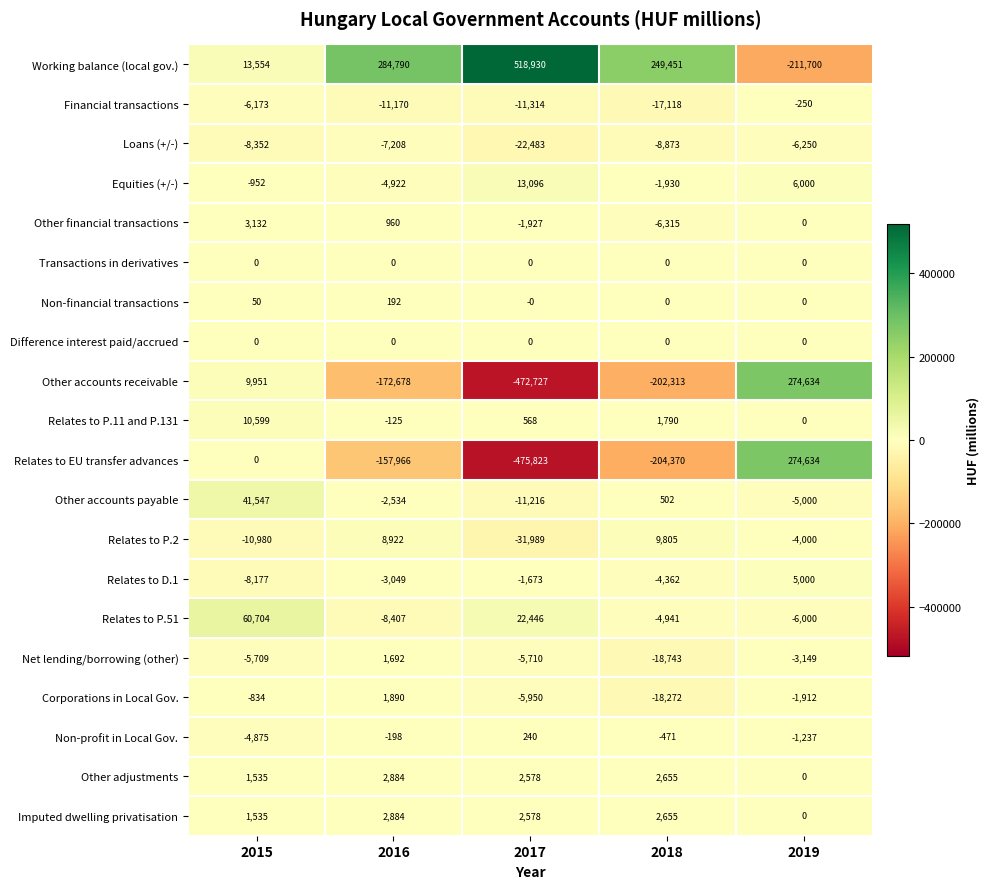

True or false: Equities (+/-) has a value of -4922 at 2016.

True